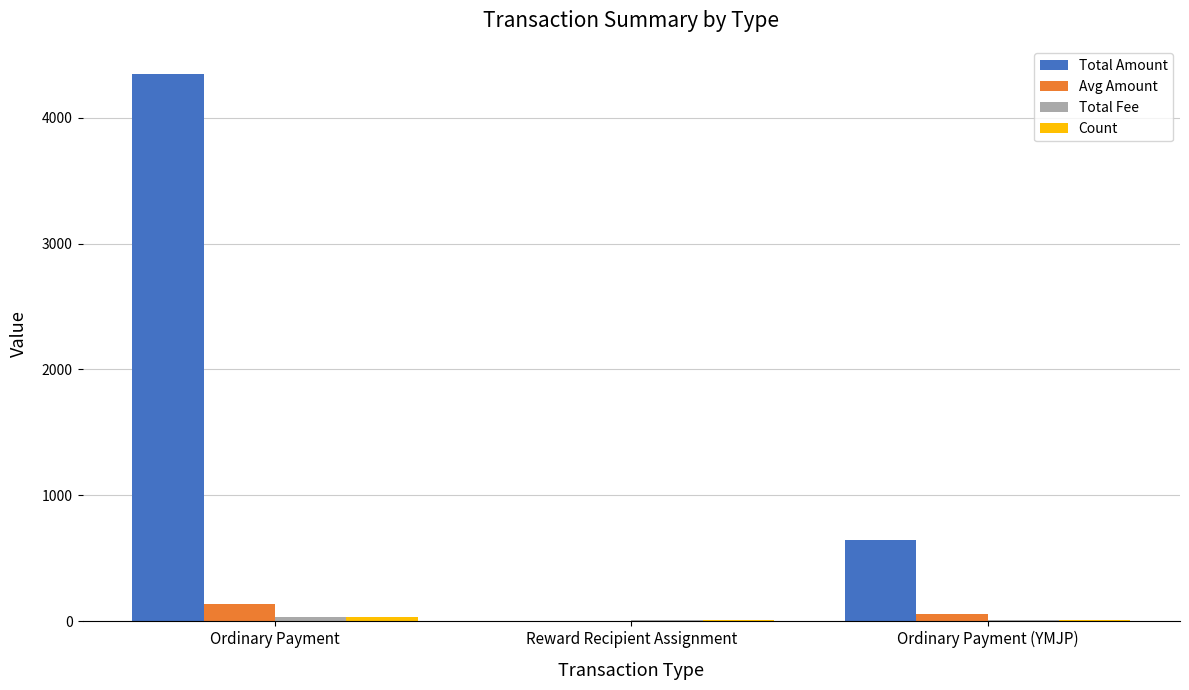

What is the highest value of the Avg Amount series?

135.9